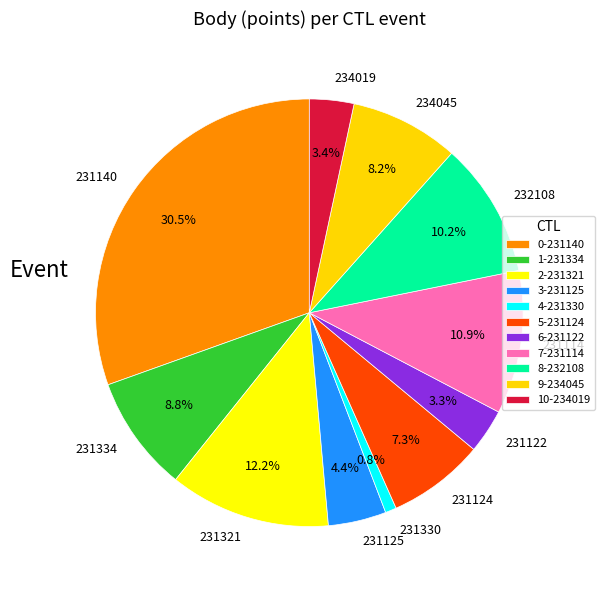

What is the ratio of the value at 231321 to the value at 231125?

2.8